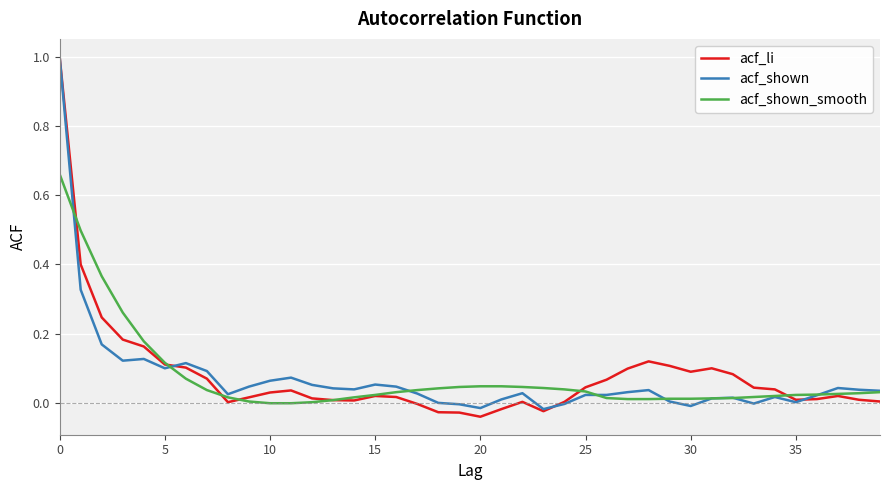

What is the label of the 34th point from the left?

33